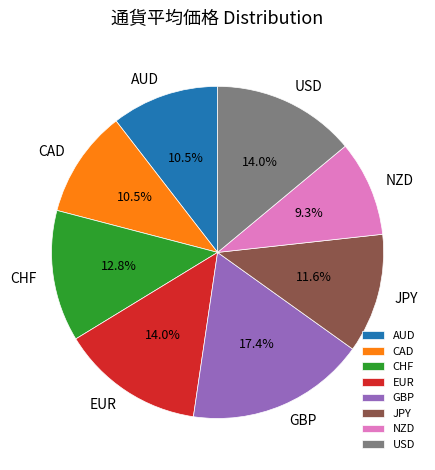

Count the number of slices in the pie.

8